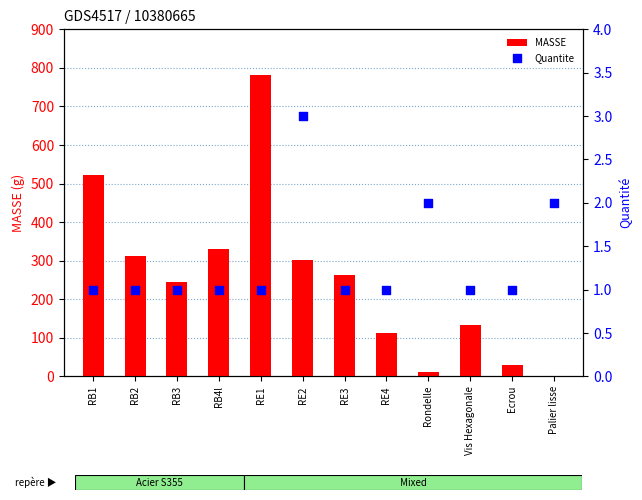

Which series has the largest total across all categories?

MASSE